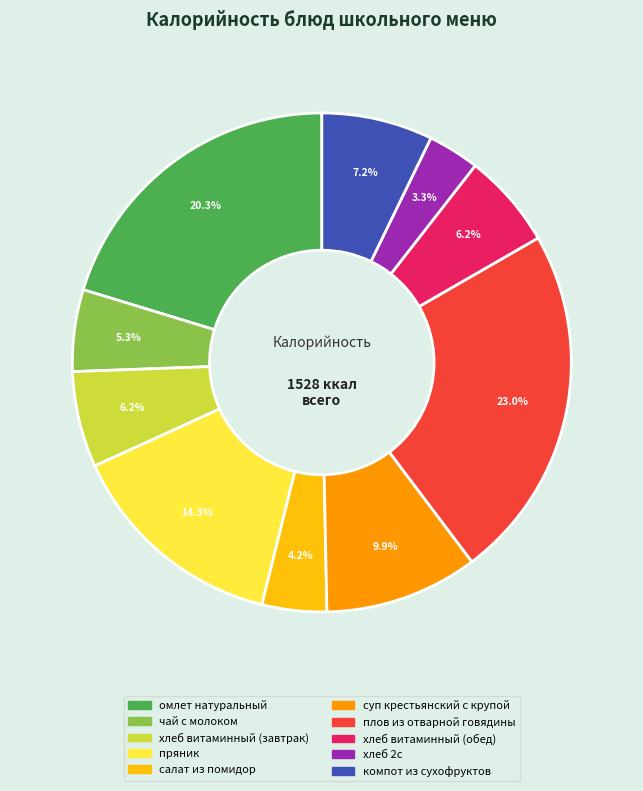

What is the largest slice in the pie chart?

плов из отварной говядины